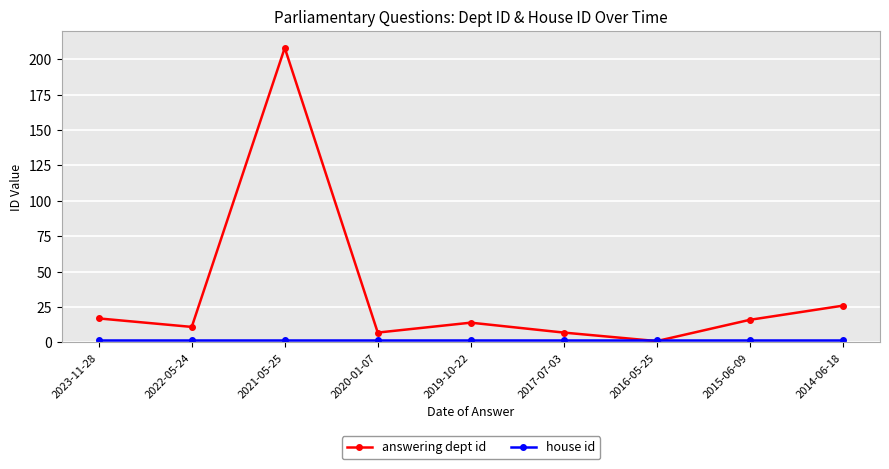

How many interior local peaks does the answering dept id series have?

2